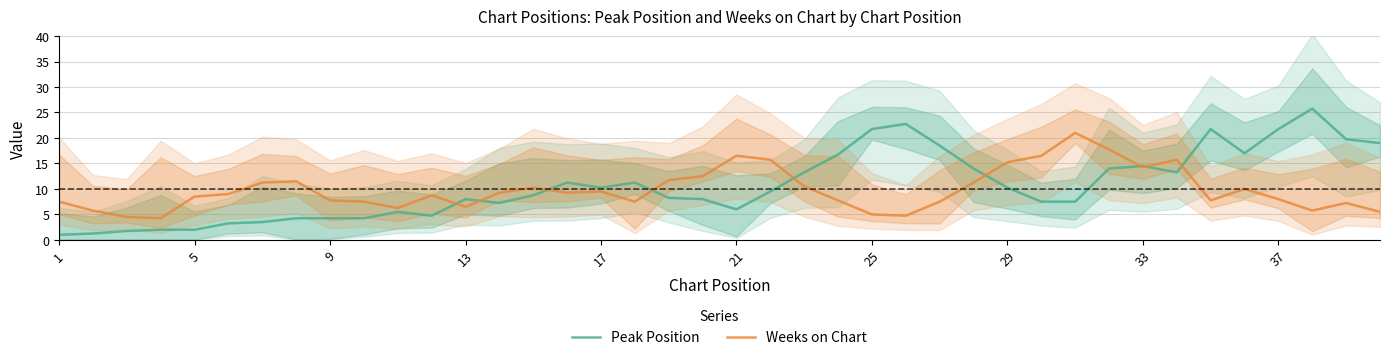

What is the minimum value for Peak Position?

1.0